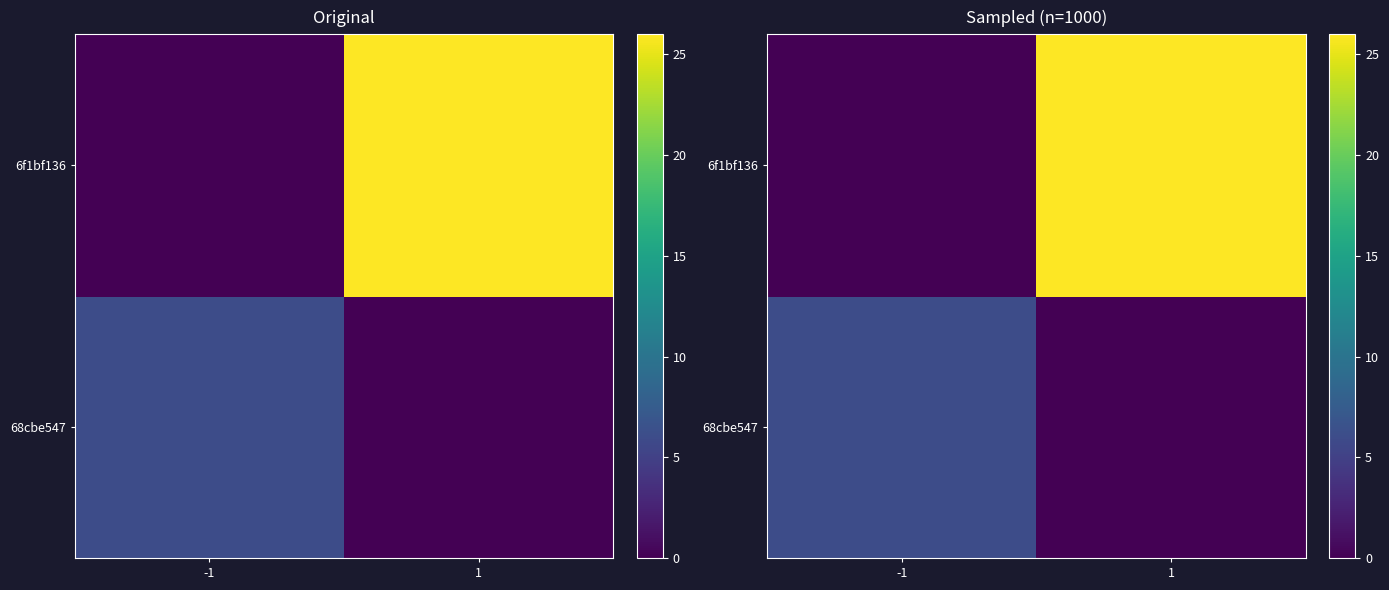

At how many categories does at least one series exceed 24?

1